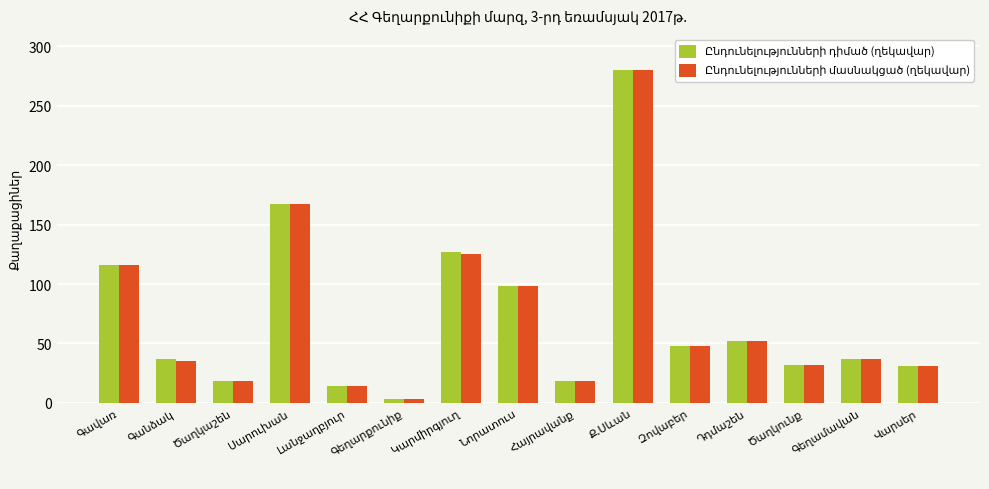

What is the value of the Ընդունելությունների դիմած (ղեկավար) bar at the 4th from the left?

167